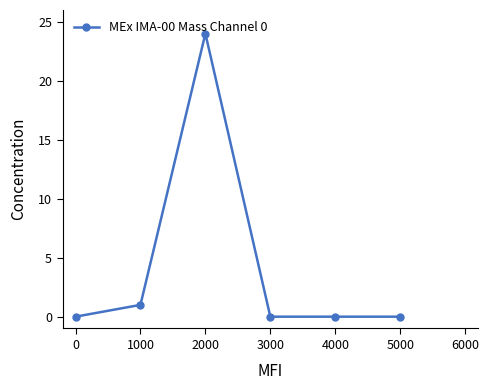

Reading left to right, what are all the values shown in this chart?

0=0	1000=1	2000=24	3000=0	4000=0	5000=0